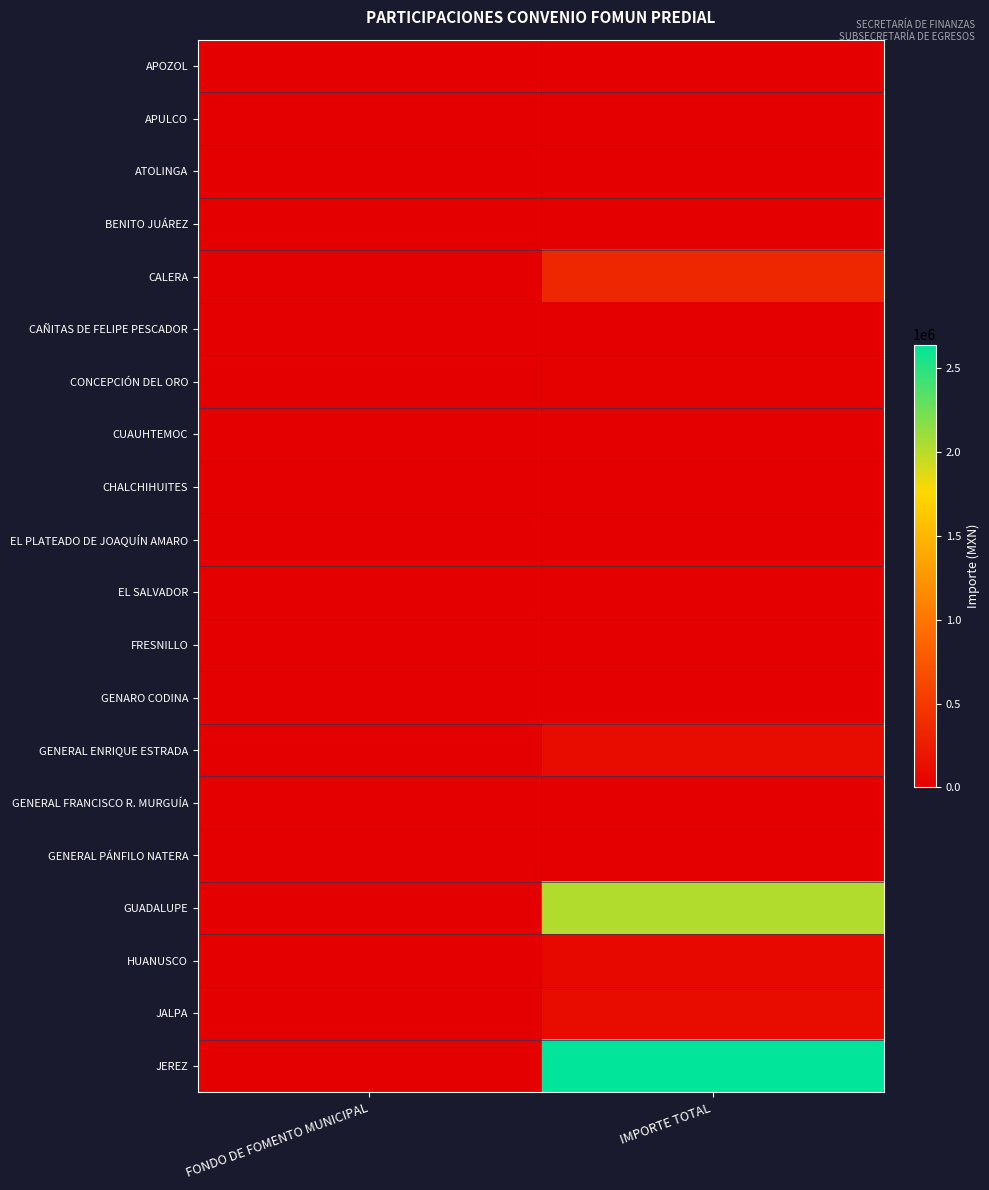

Reading left to right, transcribe all the data shown in this chart.

APOZOL: FONDO DE FOMENTO MUNICIPAL=0	IMPORTE TOTAL=0
APULCO: FONDO DE FOMENTO MUNICIPAL=0	IMPORTE TOTAL=0
ATOLINGA: FONDO DE FOMENTO MUNICIPAL=0	IMPORTE TOTAL=0
BENITO JUÁREZ: FONDO DE FOMENTO MUNICIPAL=0	IMPORTE TOTAL=0
CALERA: FONDO DE FOMENTO MUNICIPAL=0	IMPORTE TOTAL=342976
CAÑITAS DE FELIPE PESCADOR: FONDO DE FOMENTO MUNICIPAL=0	IMPORTE TOTAL=0
CONCEPCIÓN DEL ORO: FONDO DE FOMENTO MUNICIPAL=0	IMPORTE TOTAL=11187
CUAUHTEMOC: FONDO DE FOMENTO MUNICIPAL=0	IMPORTE TOTAL=0
CHALCHIHUITES: FONDO DE FOMENTO MUNICIPAL=0	IMPORTE TOTAL=0
EL PLATEADO DE JOAQUÍN AMARO: FONDO DE FOMENTO MUNICIPAL=0	IMPORTE TOTAL=0
EL SALVADOR: FONDO DE FOMENTO MUNICIPAL=0	IMPORTE TOTAL=0
FRESNILLO: FONDO DE FOMENTO MUNICIPAL=0	IMPORTE TOTAL=2411
GENARO CODINA: FONDO DE FOMENTO MUNICIPAL=0	IMPORTE TOTAL=0
GENERAL ENRIQUE ESTRADA: FONDO DE FOMENTO MUNICIPAL=0	IMPORTE TOTAL=112573
GENERAL FRANCISCO R. MURGUÍA: FONDO DE FOMENTO MUNICIPAL=0	IMPORTE TOTAL=0
GENERAL PÁNFILO NATERA: FONDO DE FOMENTO MUNICIPAL=0	IMPORTE TOTAL=0
GUADALUPE: FONDO DE FOMENTO MUNICIPAL=0	IMPORTE TOTAL=2027084
HUANUSCO: FONDO DE FOMENTO MUNICIPAL=0	IMPORTE TOTAL=85542
JALPA: FONDO DE FOMENTO MUNICIPAL=0	IMPORTE TOTAL=103637
JEREZ: FONDO DE FOMENTO MUNICIPAL=0	IMPORTE TOTAL=2640801